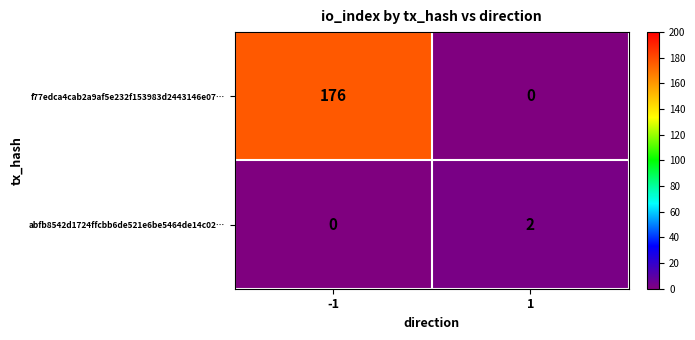

What is the maximum value shown in the chart?

176